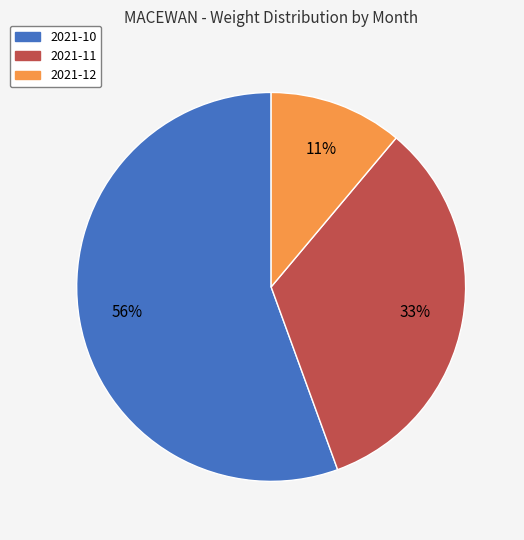

To the nearest percent, what is the average slice percentage?

33%